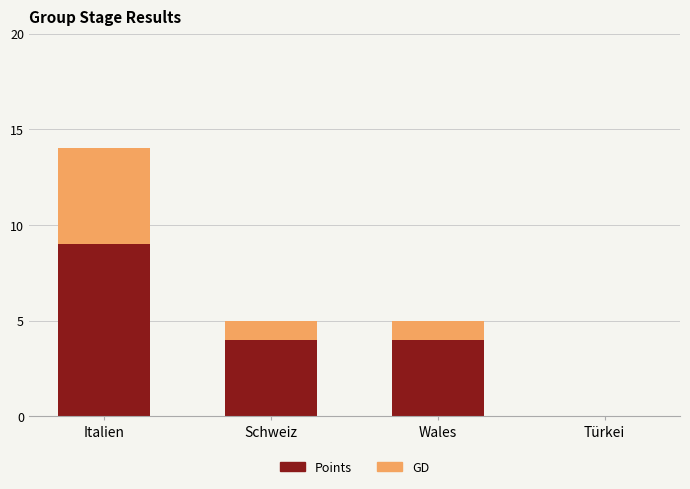

At which category is the sum across all series the highest?

Italien